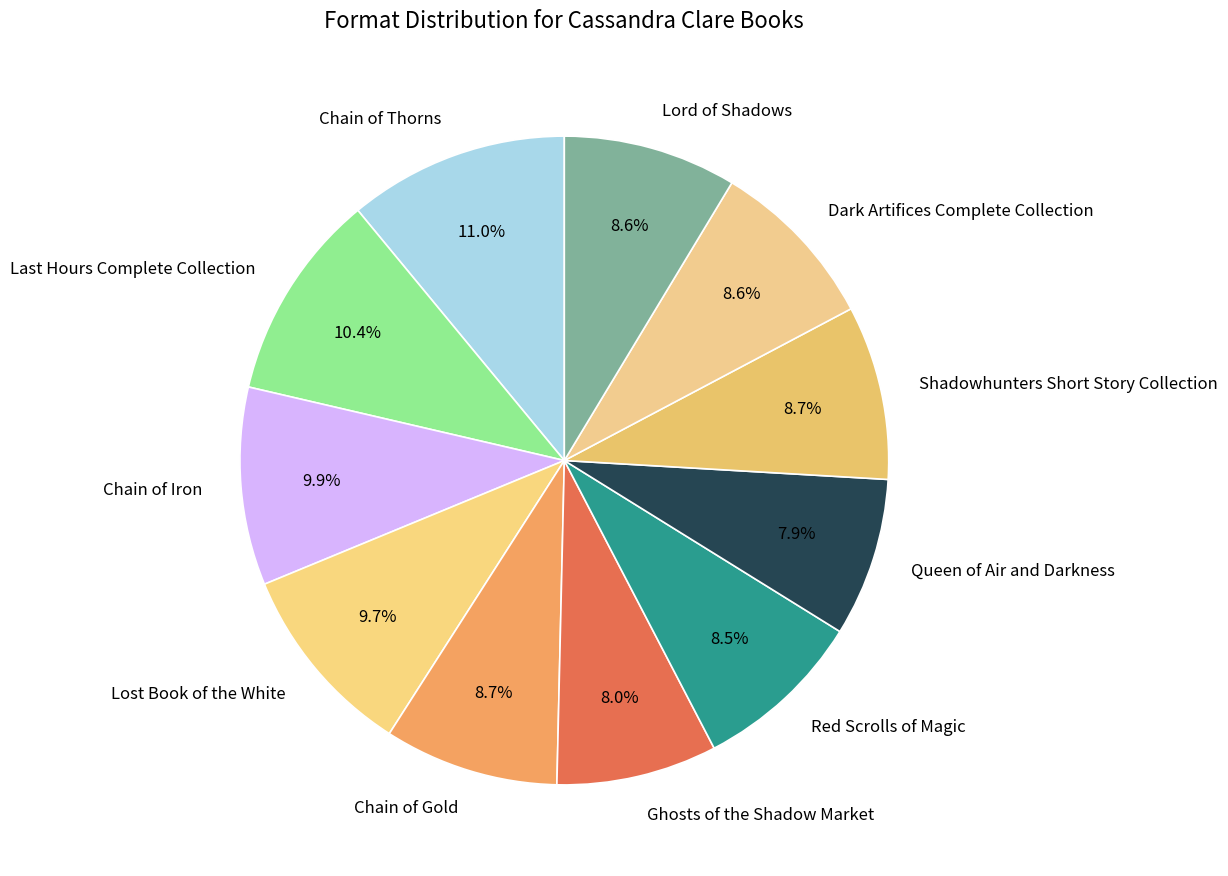

Is it true that Lost Book of the White is 21% of the pie?

False